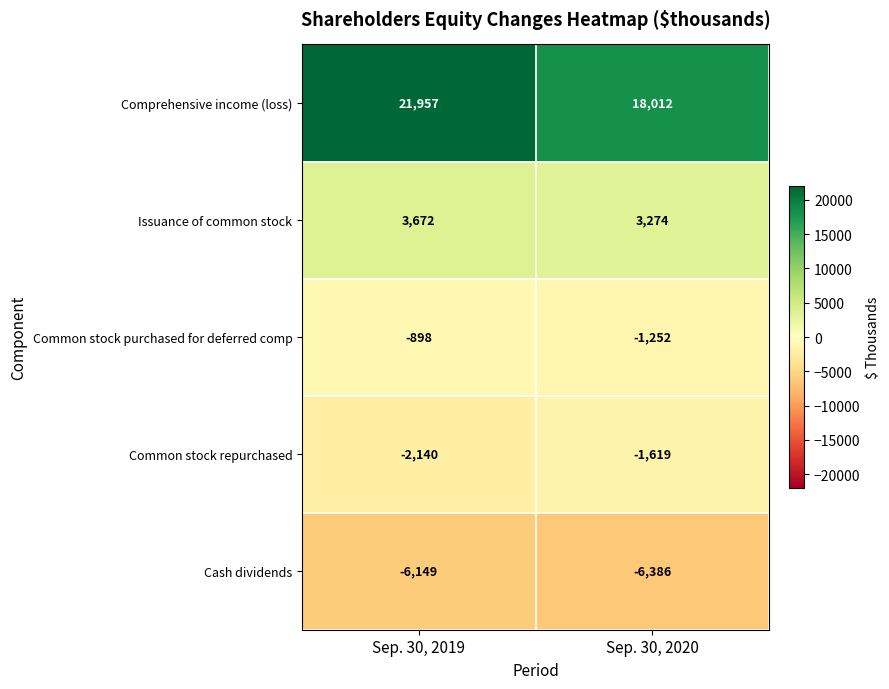

The value of Issuance of common stock at Sep. 30, 2019 is 3672. True or false?

True